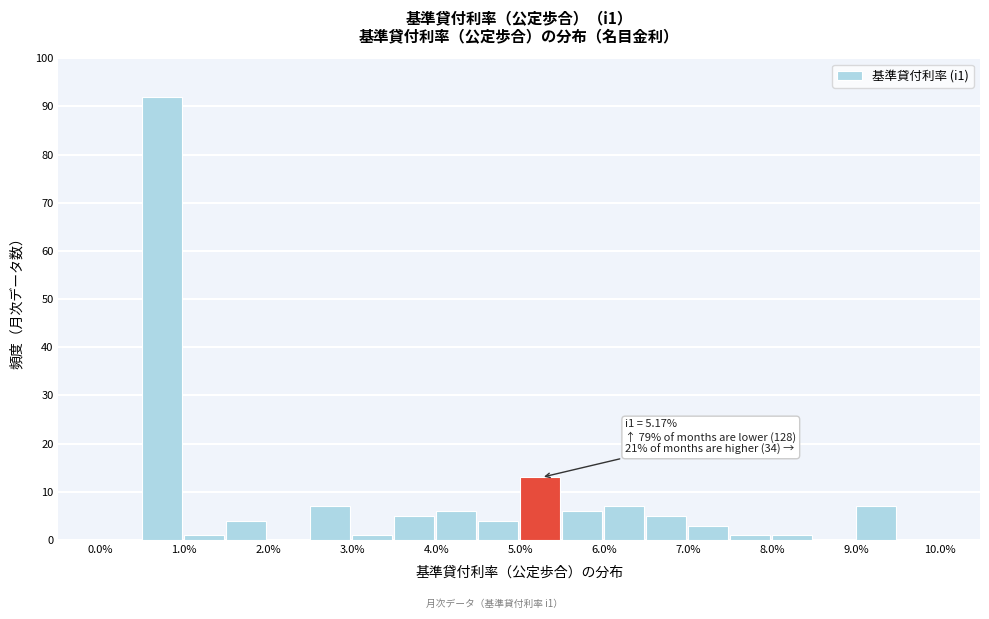

Over which range of the x-axis is the bar tallest?

0.5 to 1.0